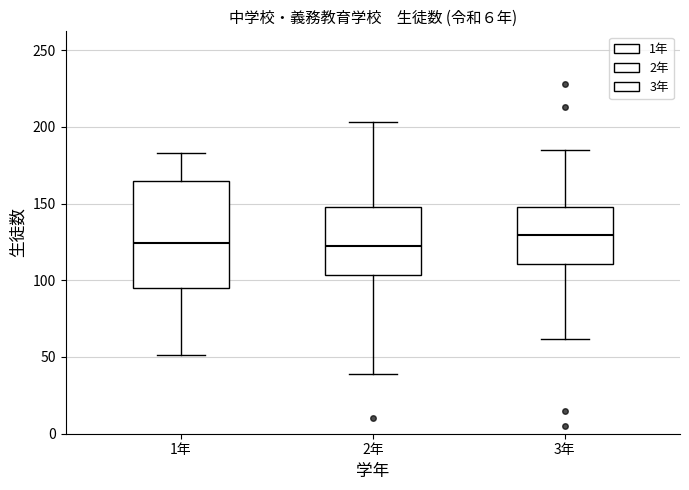

Reading left to right, read every box against the y-axis: the position of its median line, the range the box covers, and the ends of its whiskers. The values are not printed on the chart, so give them approximately, as read against the axis.

1年: median 125, box 95 to 165, whiskers 50 to 185
2年: median 125, box 105 to 150, whiskers 40 to 205
3年: median 130, box 110 to 150, whiskers 60 to 185